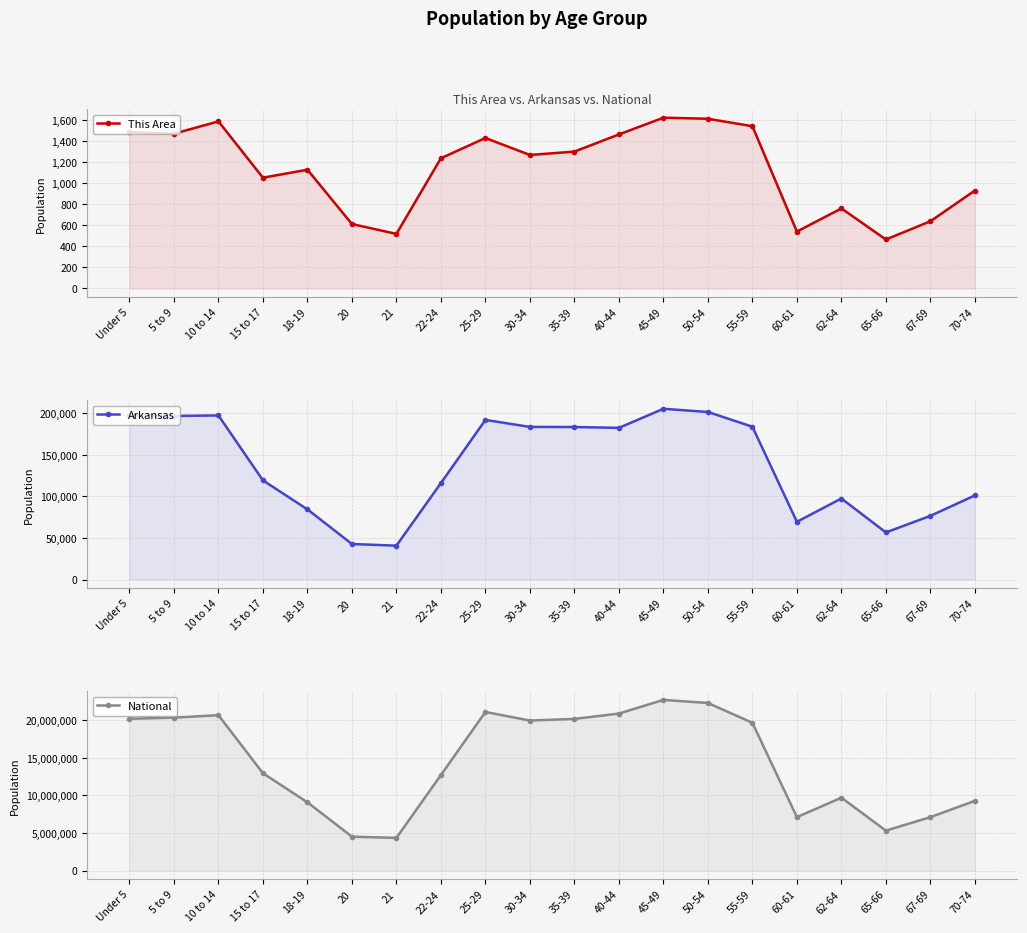

Which series changed the most between 10 to 14 and 67-69?

National